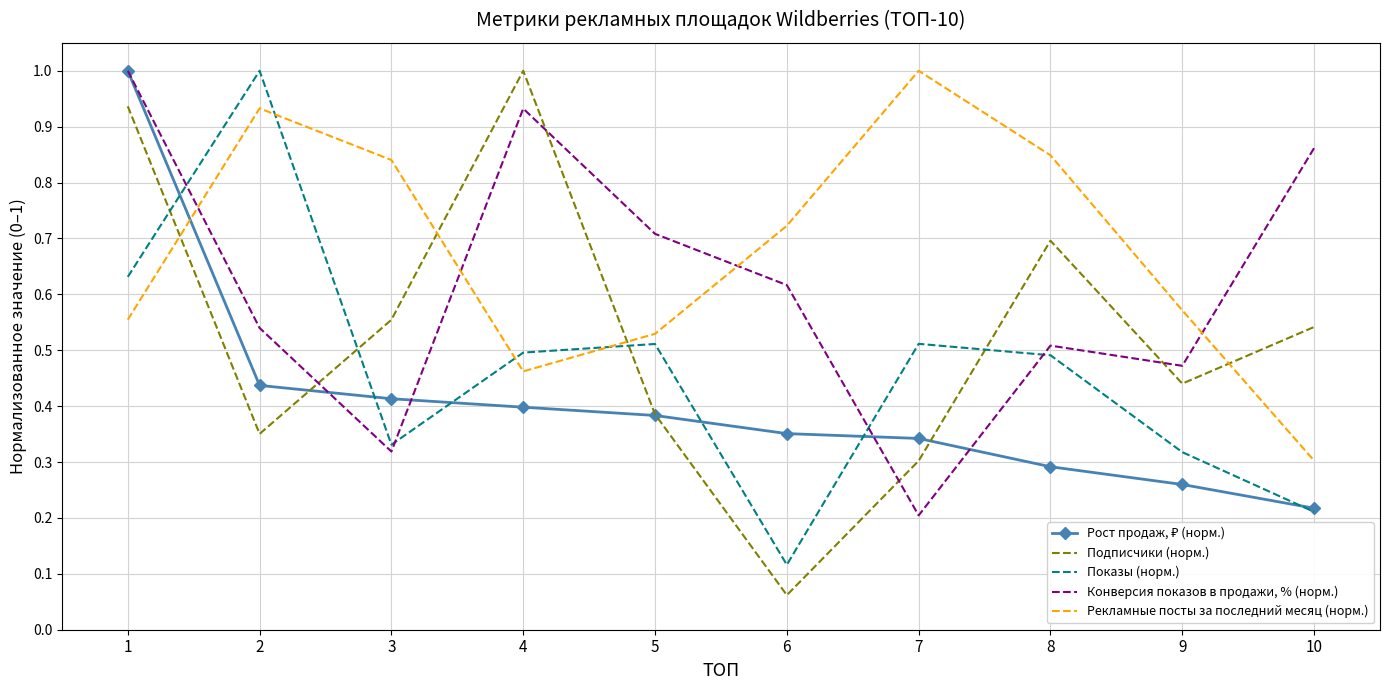

True or false: Показы (норм.) and Конверсия показов в продажи, % (норм.) intersect in this chart.

True